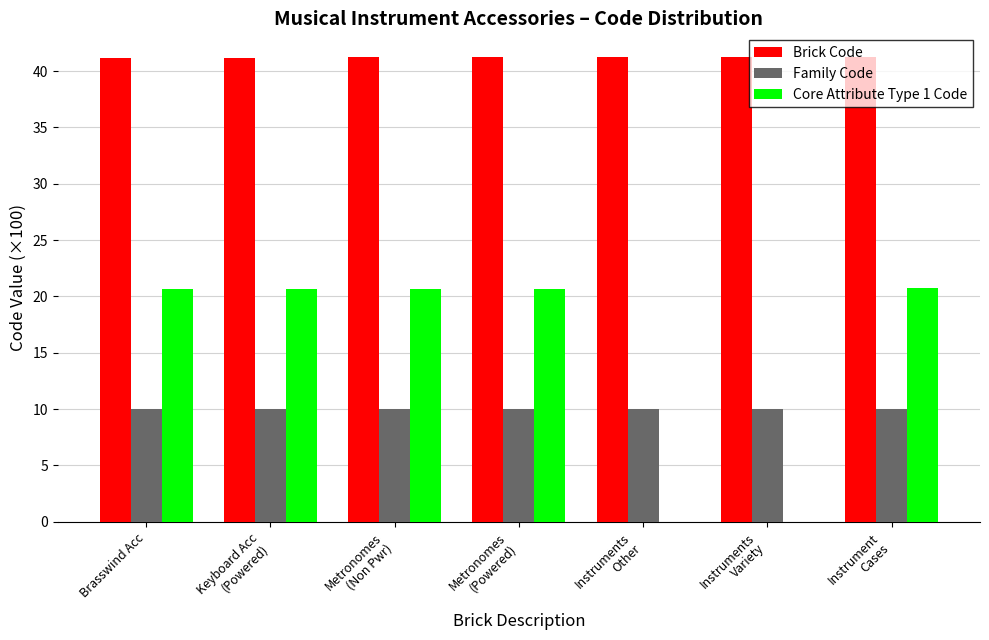

What is the maximum value shown in the chart?

41.3